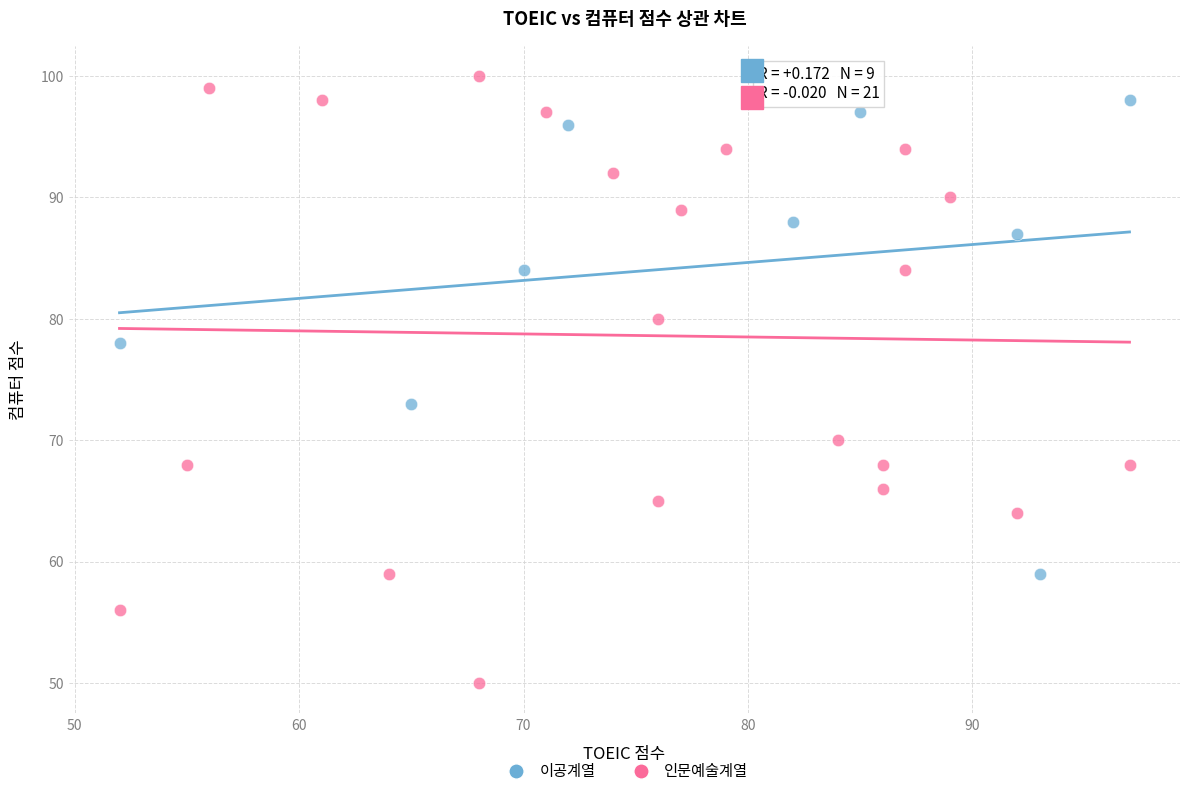

What are all the series names shown in the legend?

이공계열, 인문예술계열